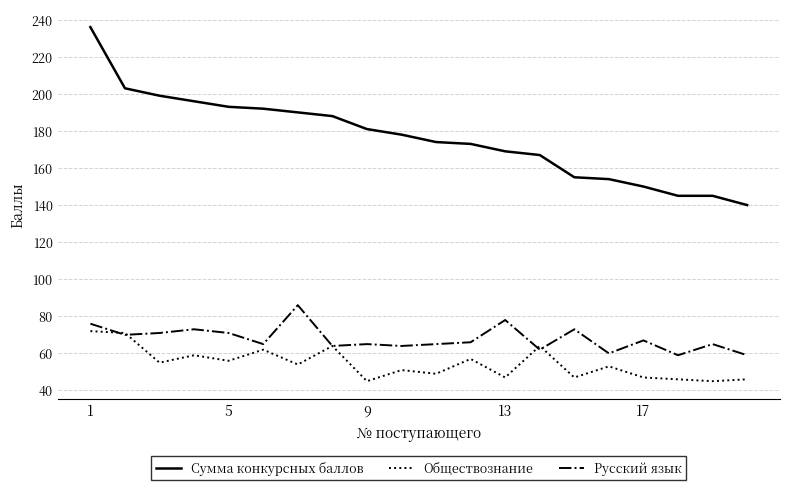

Which series has the largest total across all categories?

Сумма конкурсных баллов